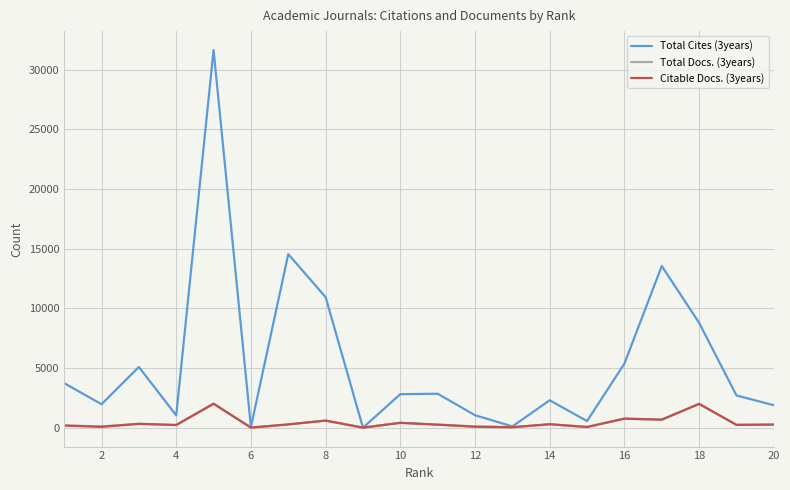

Between which two adjacent categories do Total Cites (3years) and Total Docs. (3years) first intersect?

14 and 16